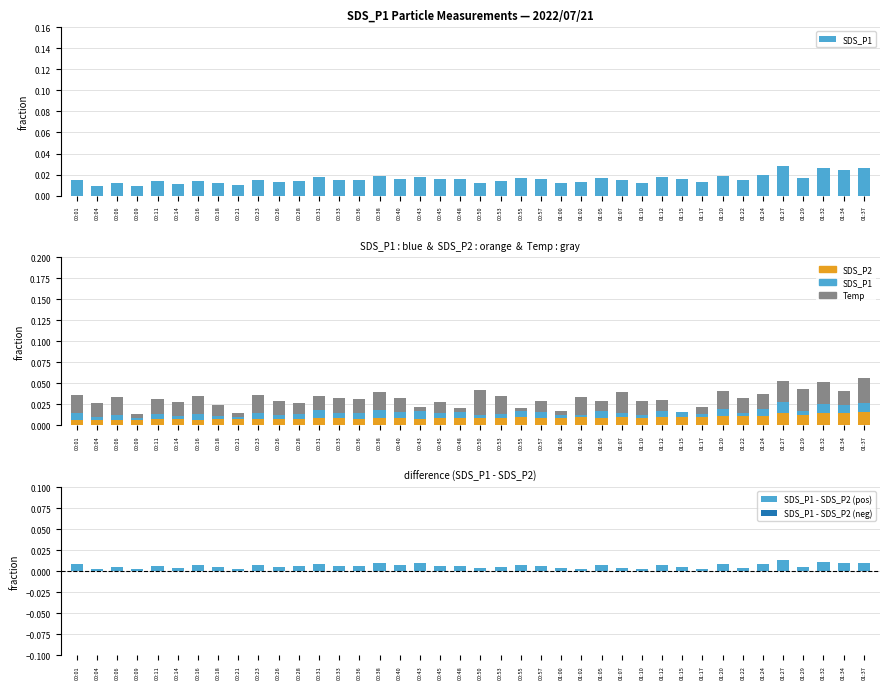

How many positive values does the Temp series have?

39